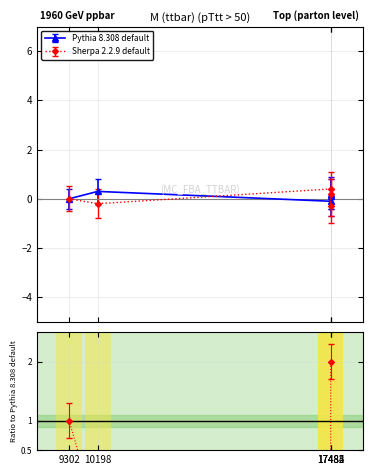

Which series has the largest range (max minus min)?

Sherpa 2.2.9 default